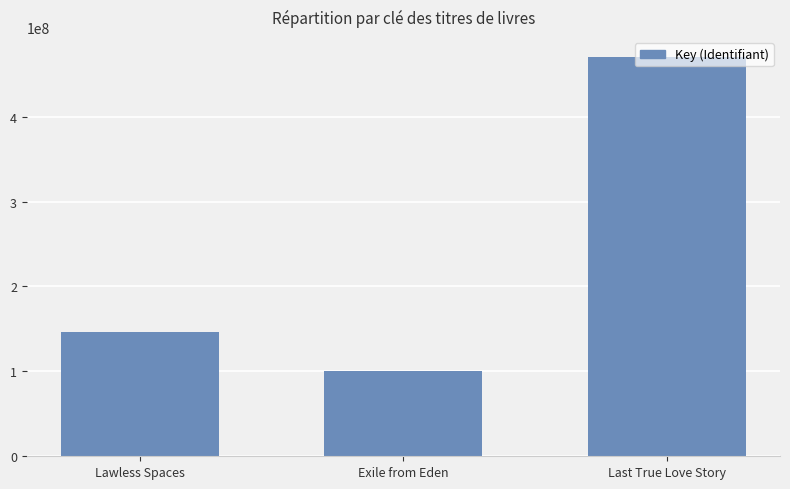

How many series are shown in this chart?

1